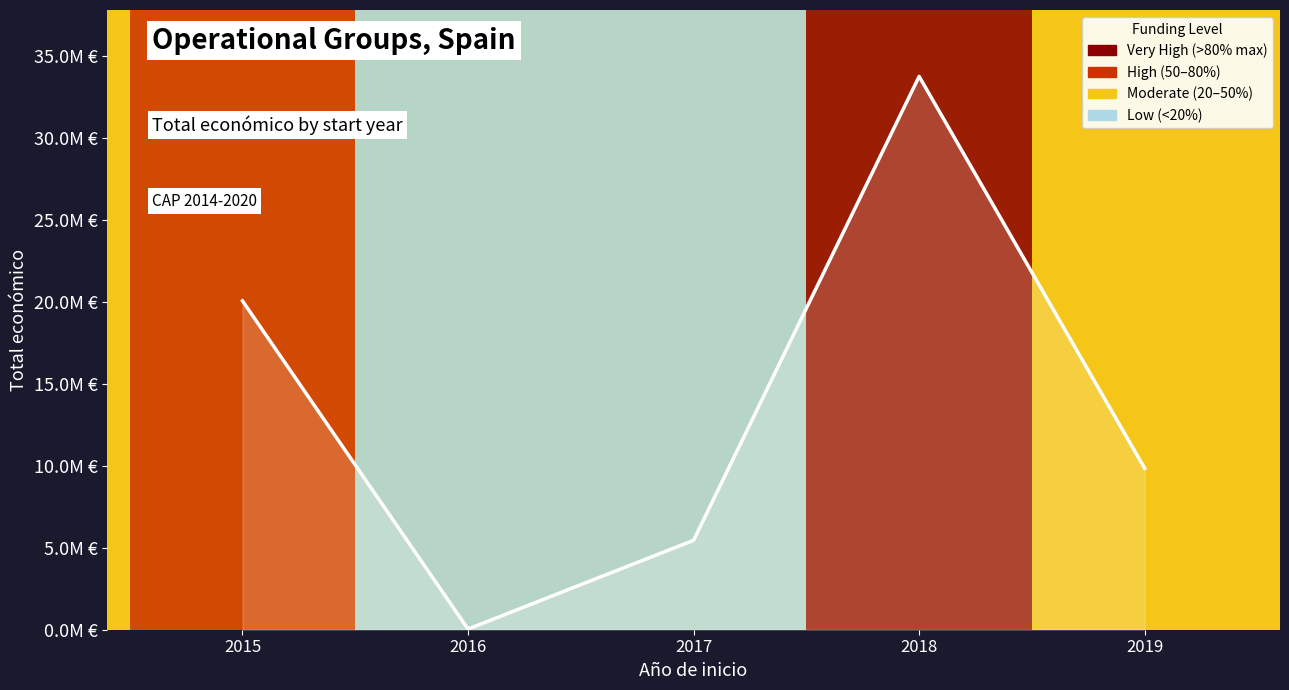

What is the smallest value displayed?

39809